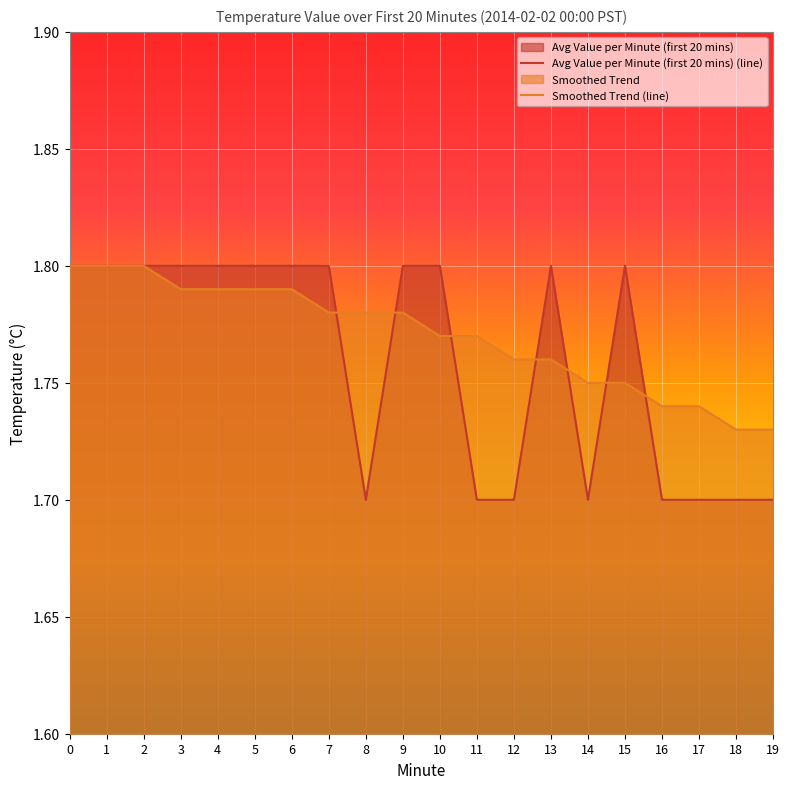

What is the sum of the Smoothed Trend values at 19 and 9?

3.5